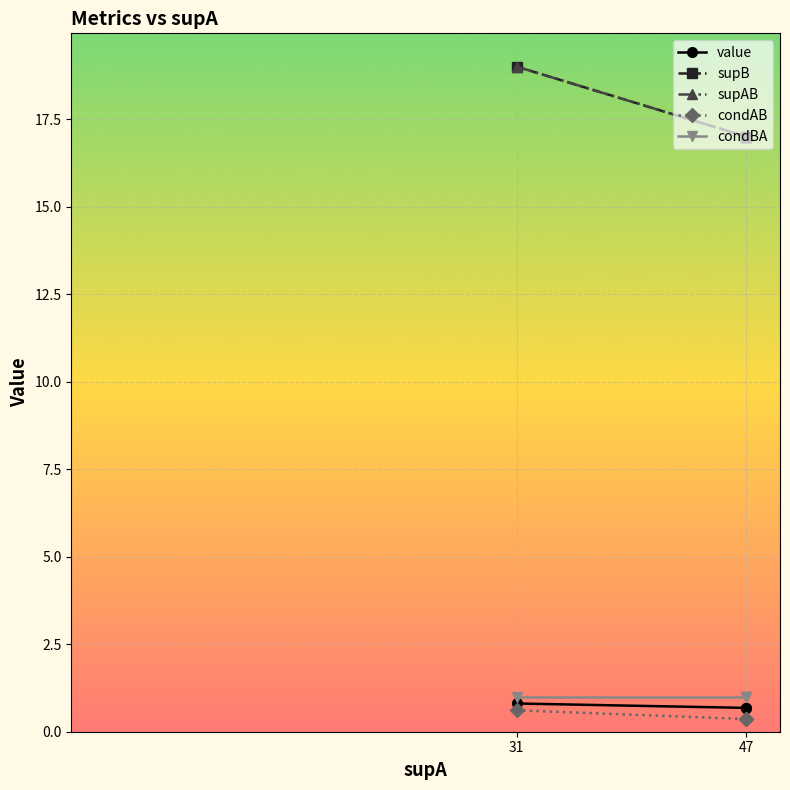

The value of condAB at 47 is 0.6. True or false?

False